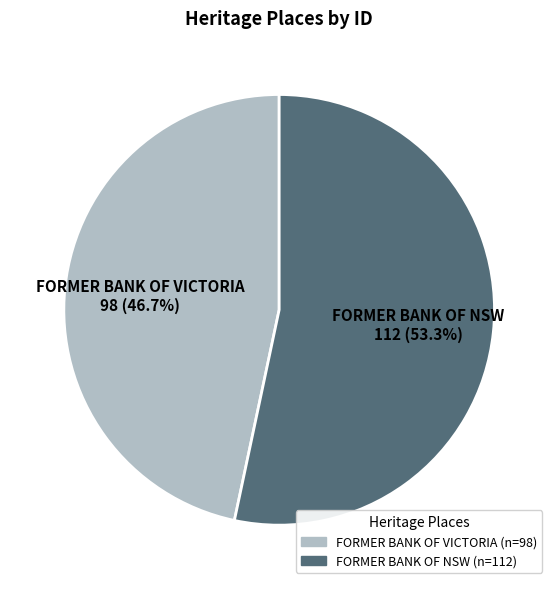

What is the smallest slice in the pie chart?

FORMER BANK OF VICTORIA